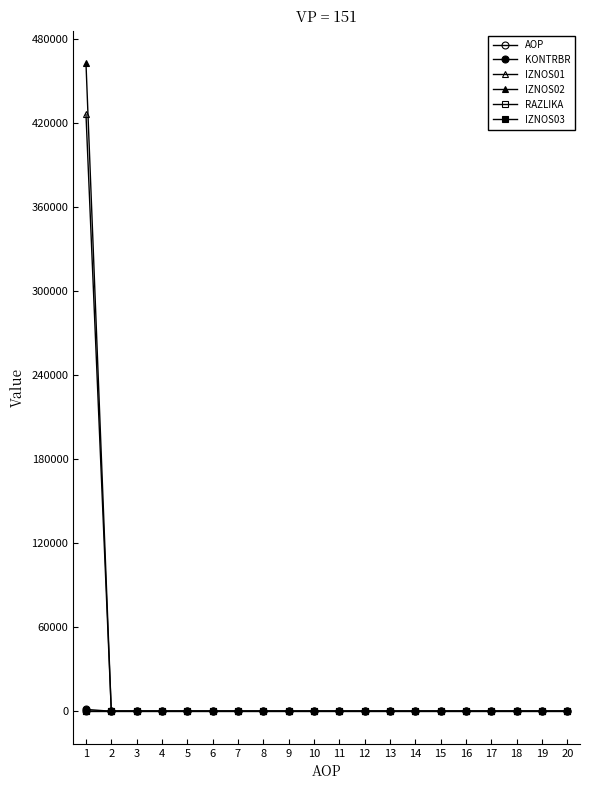

Is the value of RAZLIKA at 17 greater than the value of AOP at 19?

No